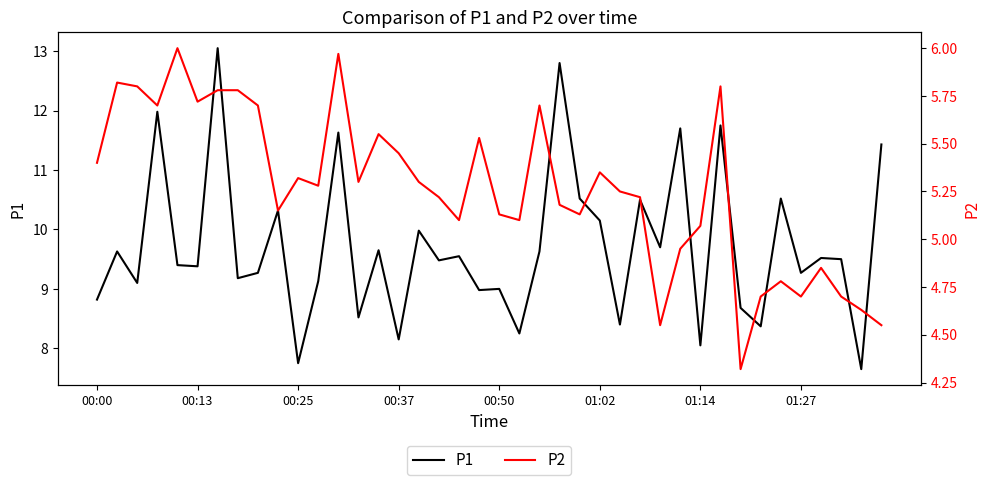

What is the difference between the maximum and minimum values in the P2 series?

1.7